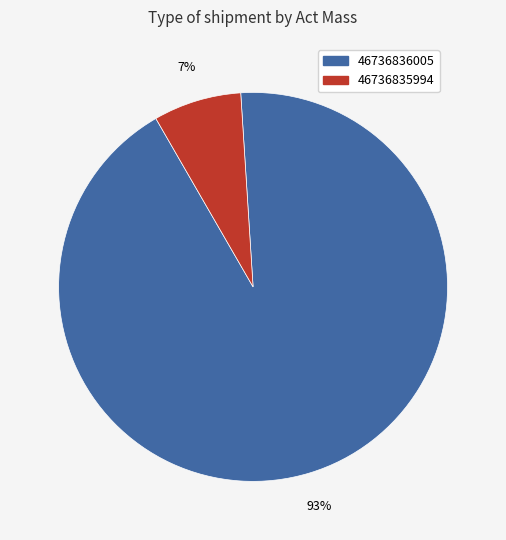

Between 46736836005 and 46736835994, which is larger?

46736836005